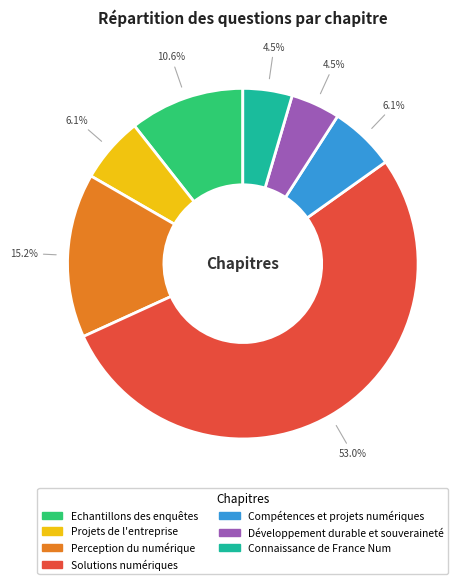

Is Connaissance de France Num the majority of the pie?

No